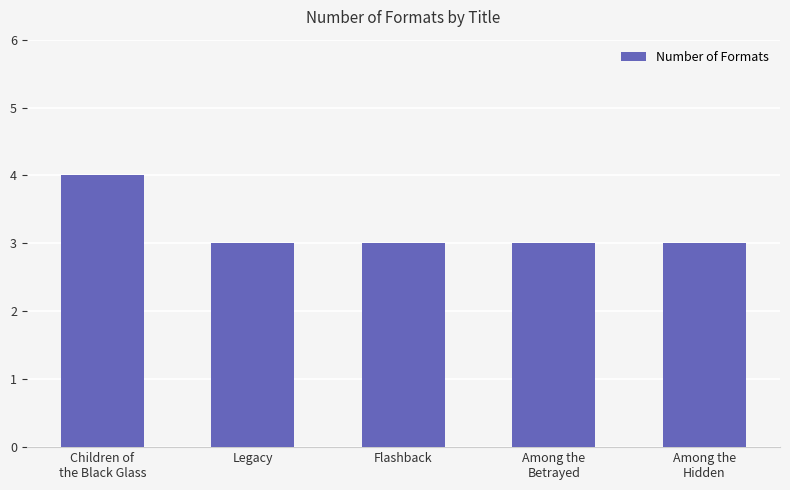

How many bars are there in total?

5